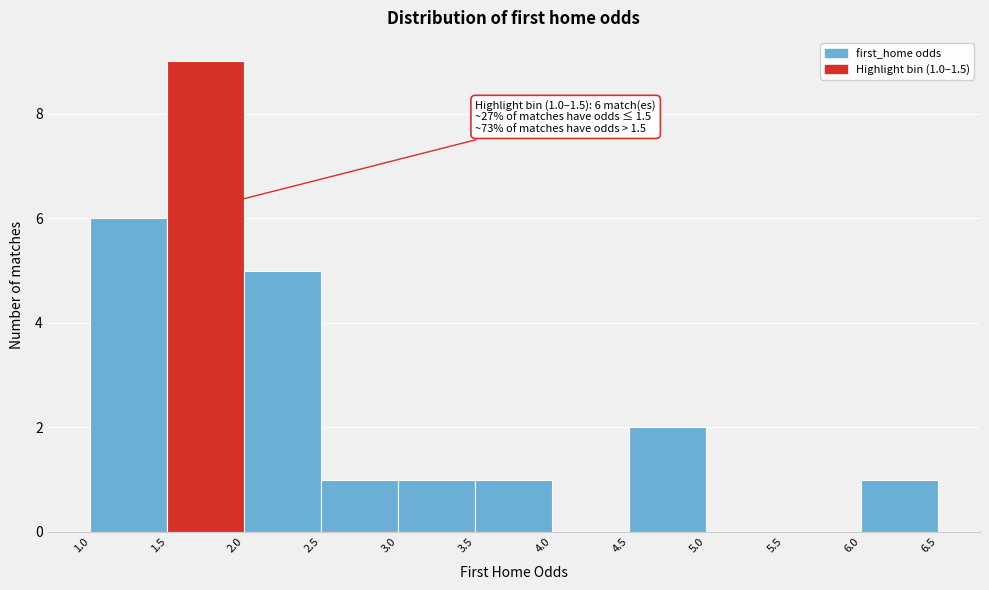

Which range on the x-axis has the tallest bar?

1.5 to 2.0